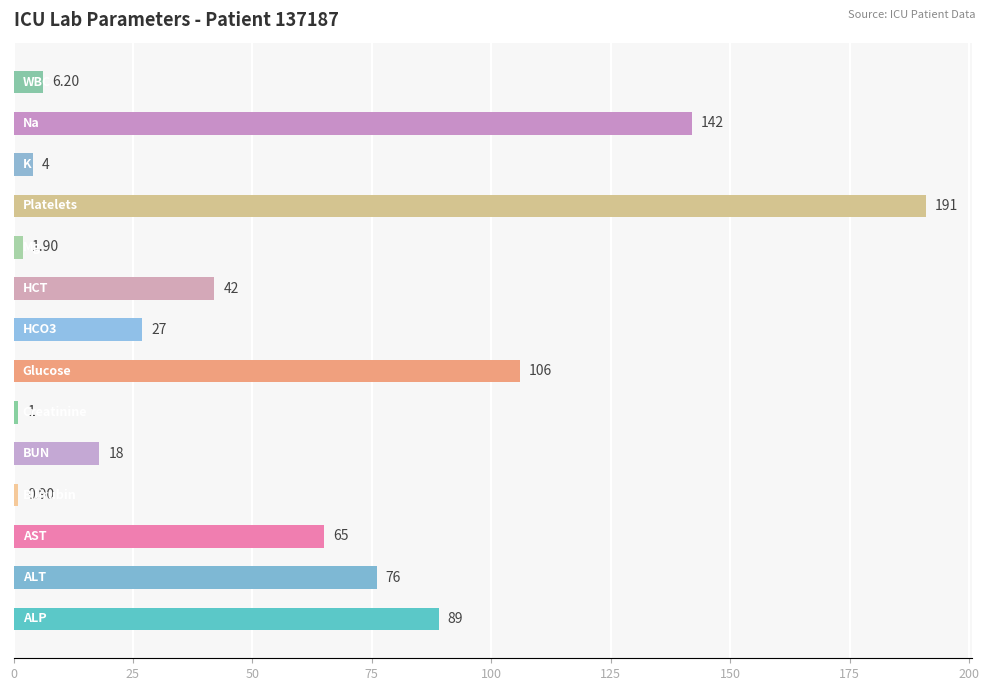

What is the difference between the maximum and minimum values?

190.1